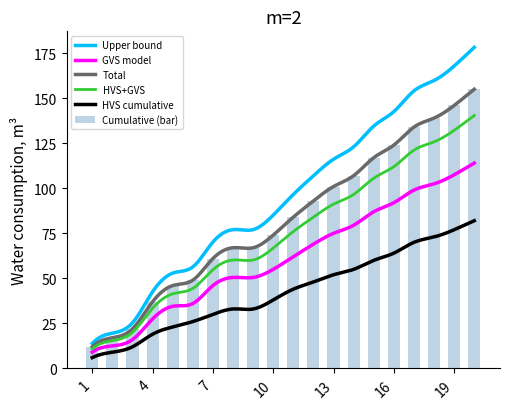

True or false: Upper bound and HVS cumulative intersect in this chart.

False